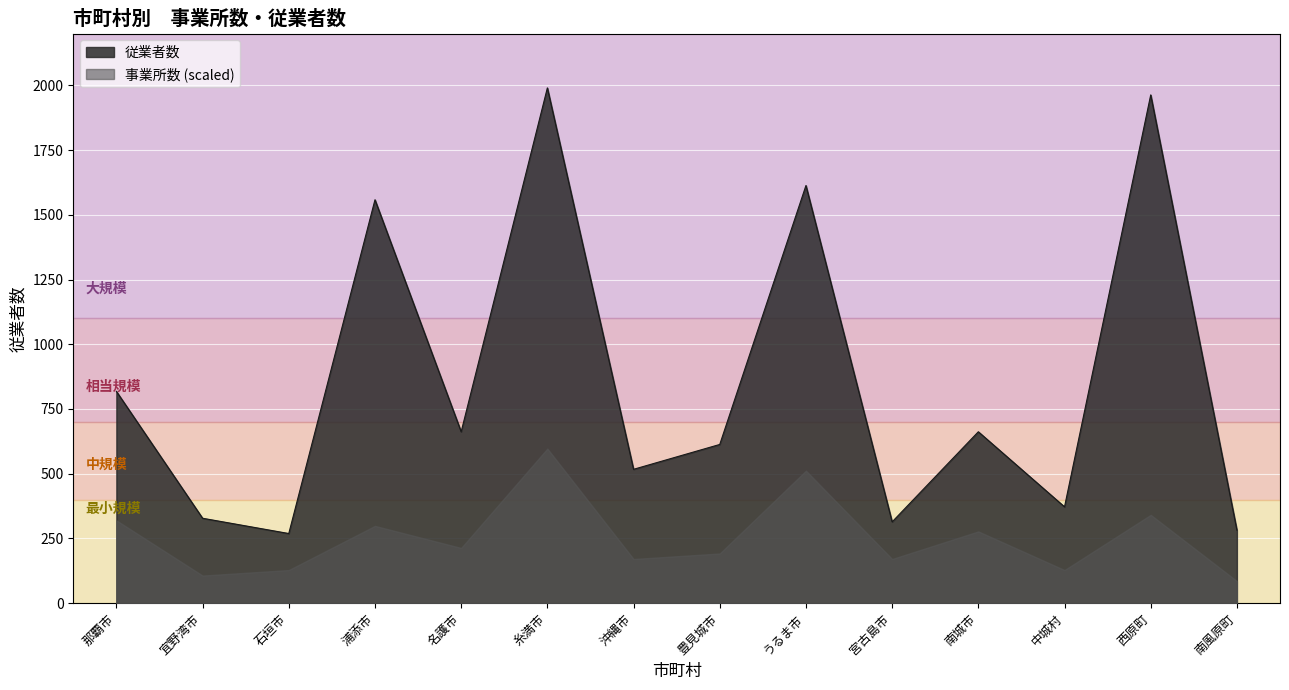

How many interior local valleys (lower than both neighbors) does the data have?

5